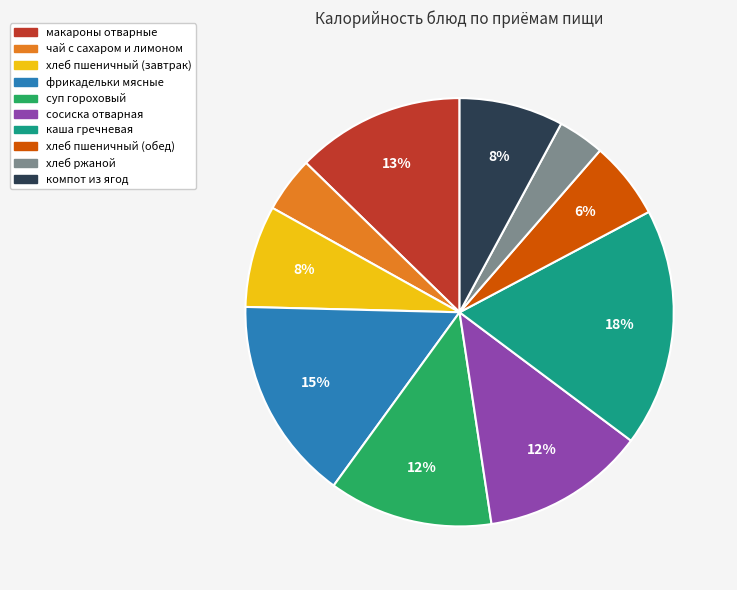

What is the largest slice in the pie chart?

каша гречневая